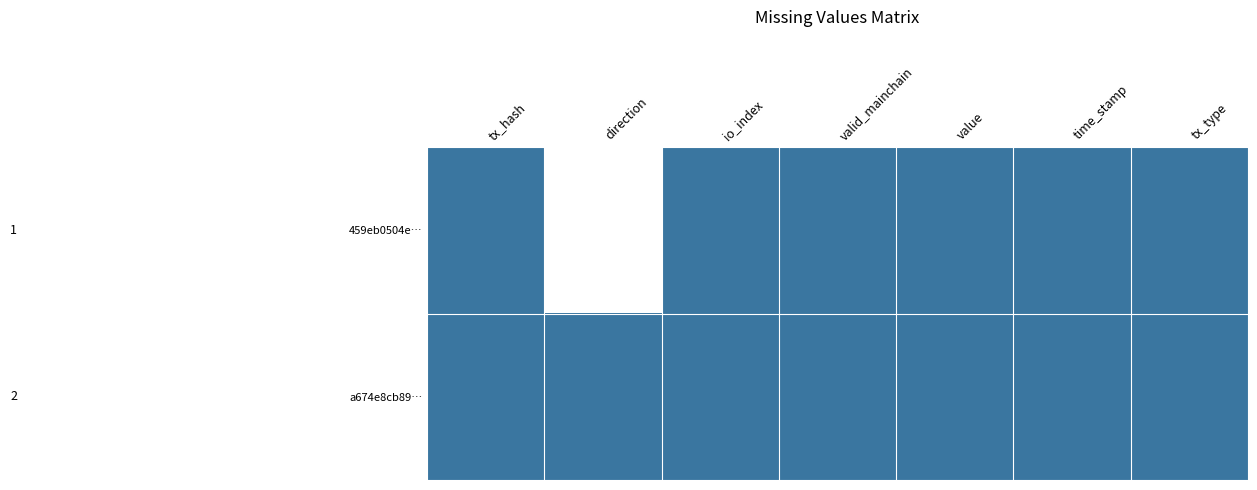

List the series in order of their overall mean, lowest first.

459eb0504e…, a674e8cb89…